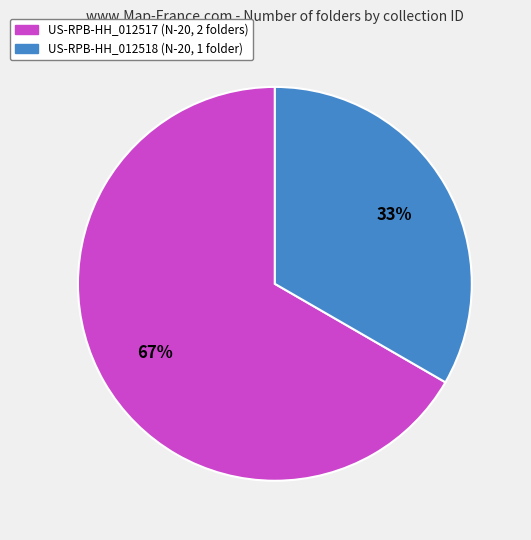

How many segments does this pie chart have?

2